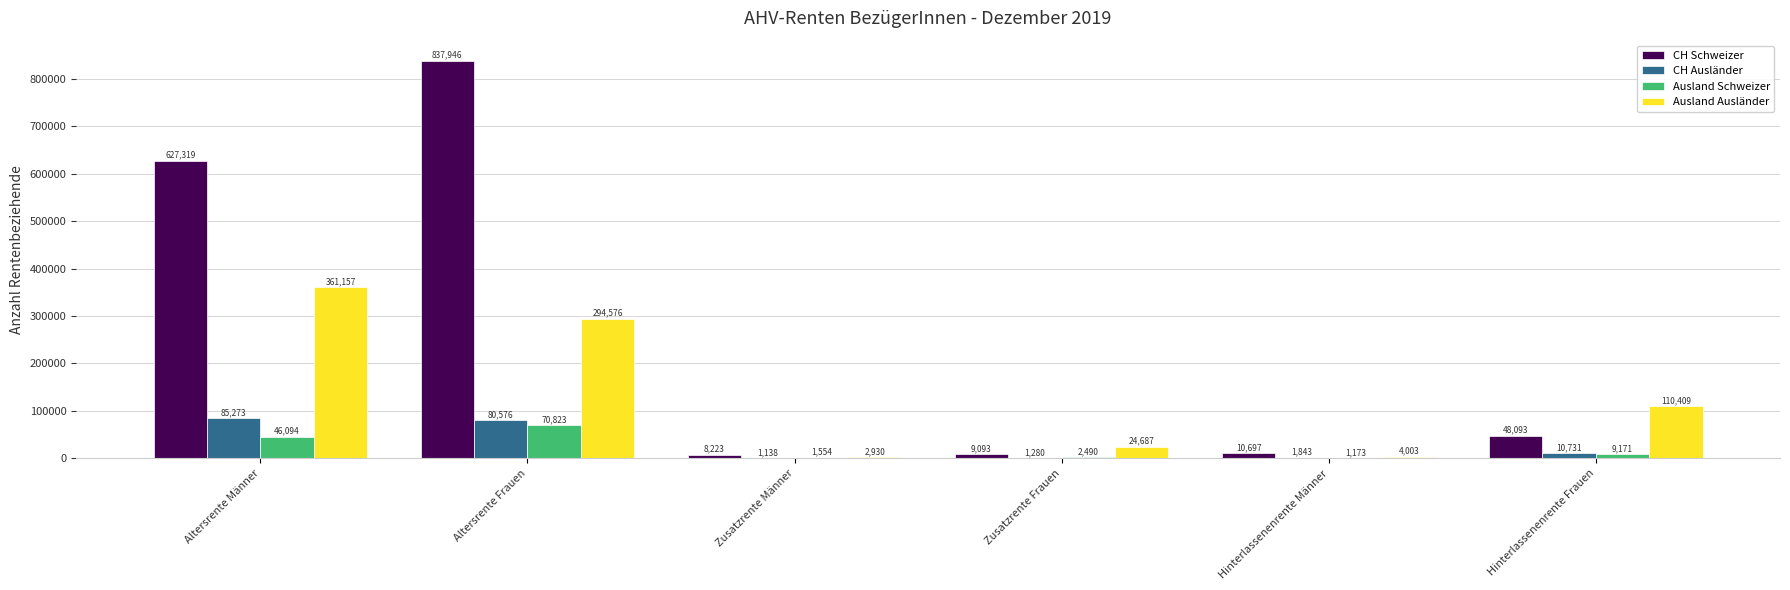

What is the sum of the CH Ausländer values at Hinterlassenenrente Männer and Altersrente Frauen?

82419